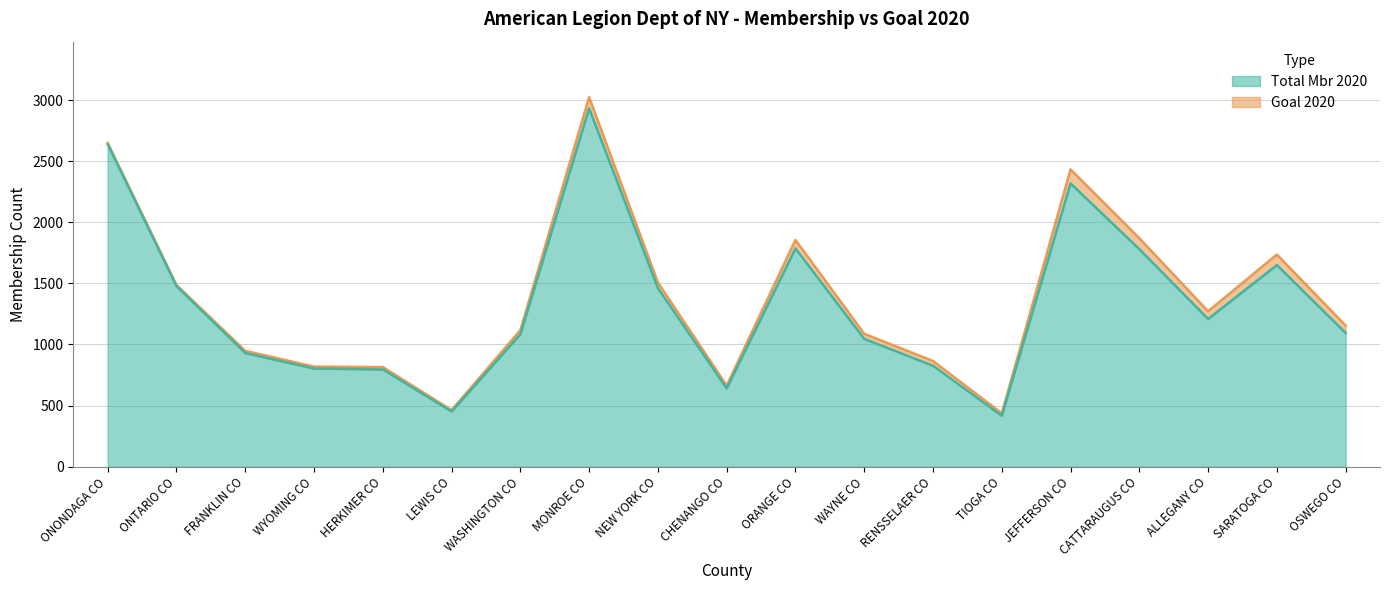

Where does the Goal 2020 series first go above 1155?

ONONDAGA CO